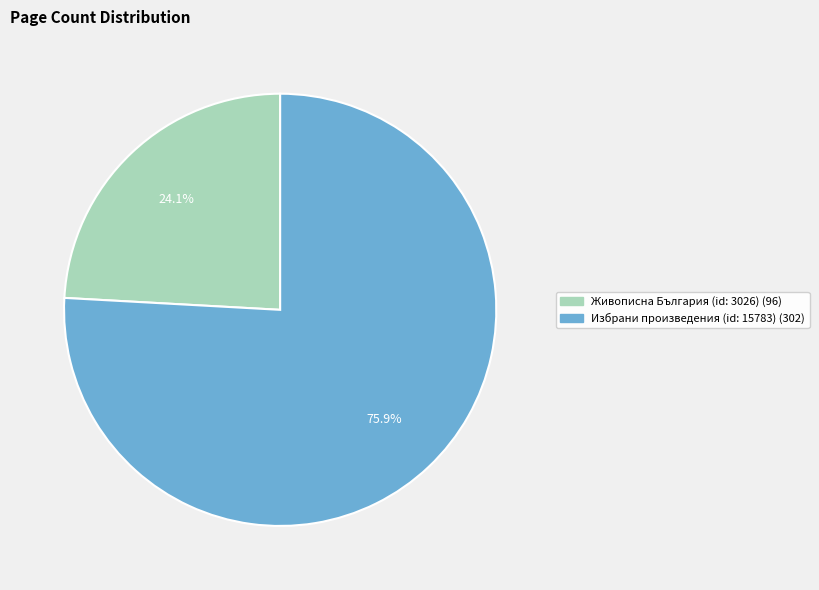

Which slice is the largest?

Избрани произведения (id: 15783)